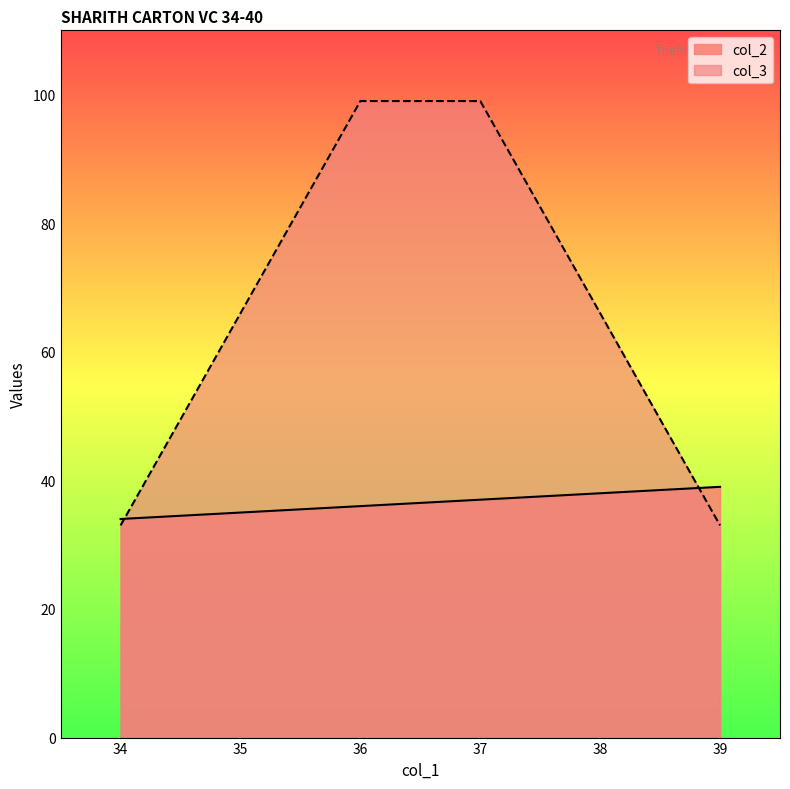

At 37, list the series in order from largest to smallest.

col_3, col_2